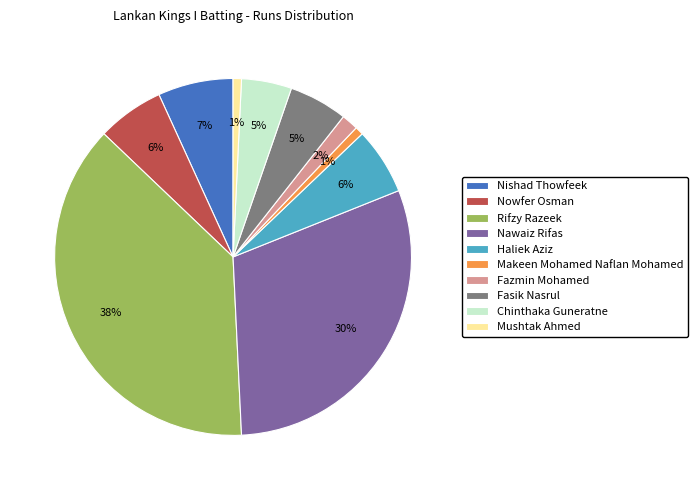

Does Nowfer Osman represent more than half of the total?

No